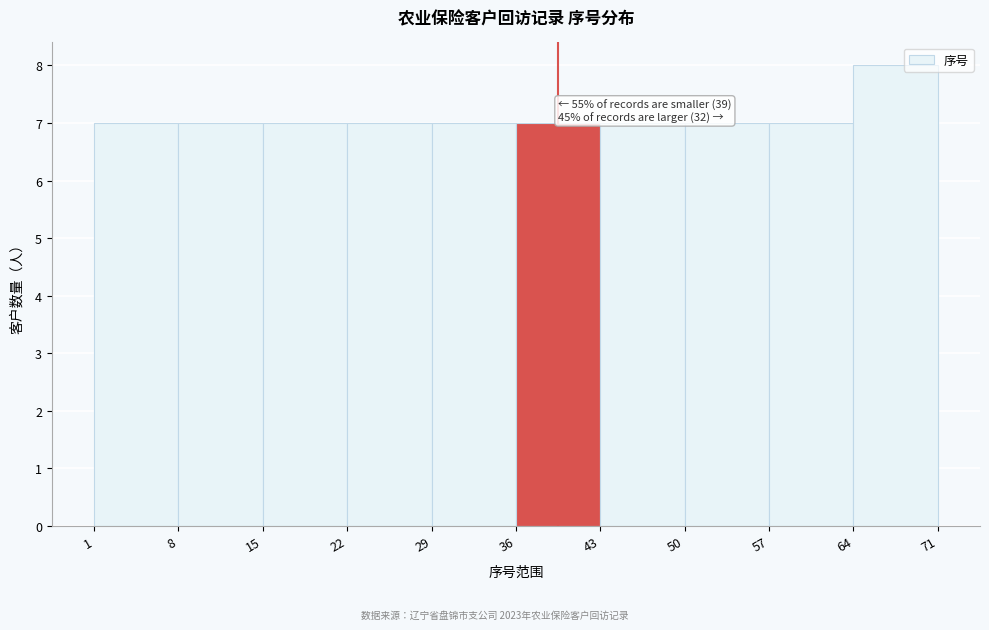

Which range on the x-axis has the tallest bar?

64 to 71